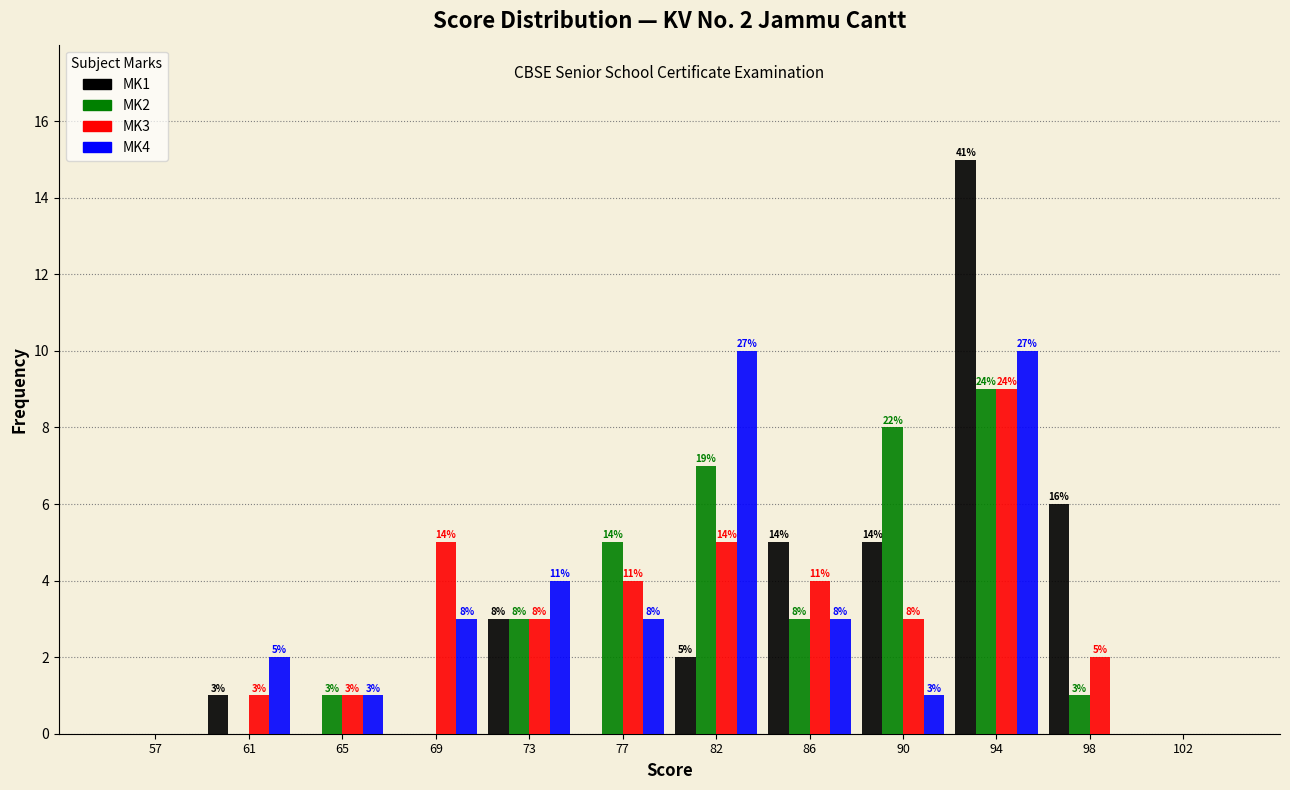

Reading left to right, transcribe all the data shown in this chart.

MK1: 57=0	61=1	65=0	69=0	73=3	77=0	82=2	86=5	90=5	94=15	98=6	102=0
MK2: 57=0	61=0	65=1	69=0	73=3	77=5	82=7	86=3	90=8	94=9	98=1	102=0
MK3: 57=0	61=1	65=1	69=5	73=3	77=4	82=5	86=4	90=3	94=9	98=2	102=0
MK4: 57=0	61=2	65=1	69=3	73=4	77=3	82=10	86=3	90=1	94=10	98=0	102=0